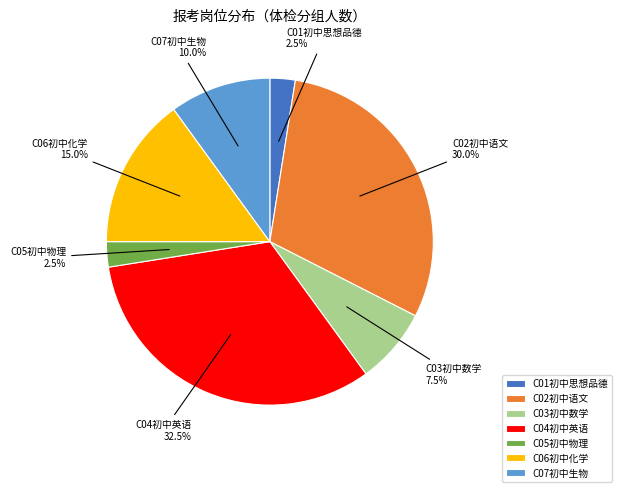

Approximately how many times larger is the value at C07初中生物 compared to C04初中英语?

0.3